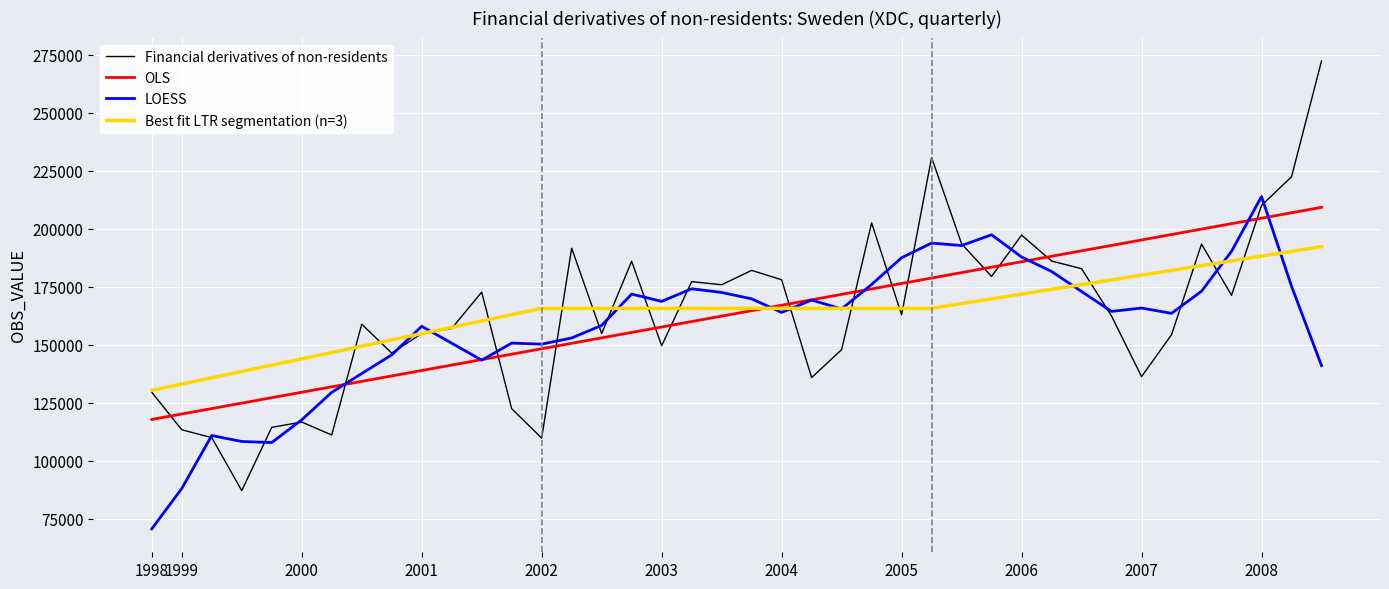

At which category does the data reach its first local valley?

1999-Q3